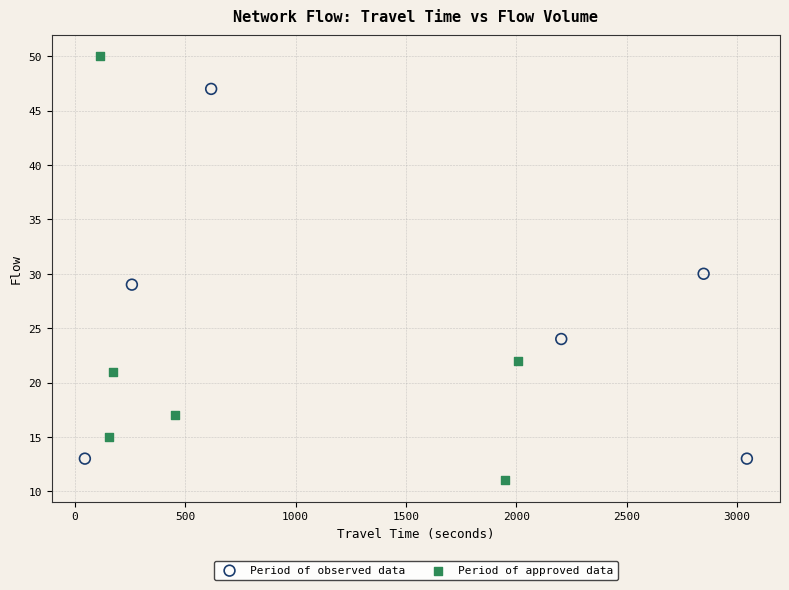

Which series reaches the maximum Y coordinate?

Period of approved data